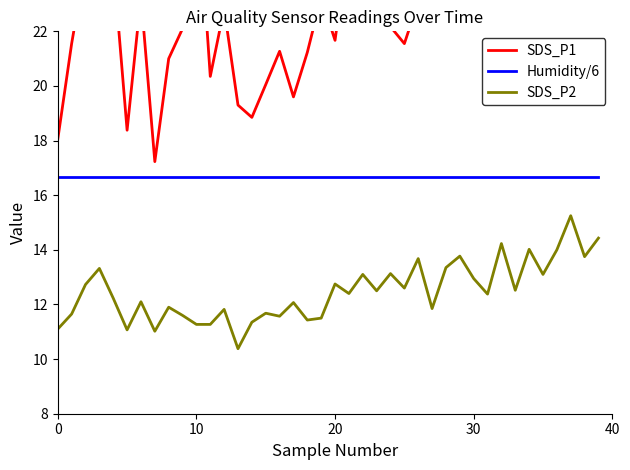

What is the maximum value for SDS_P2?

15.2